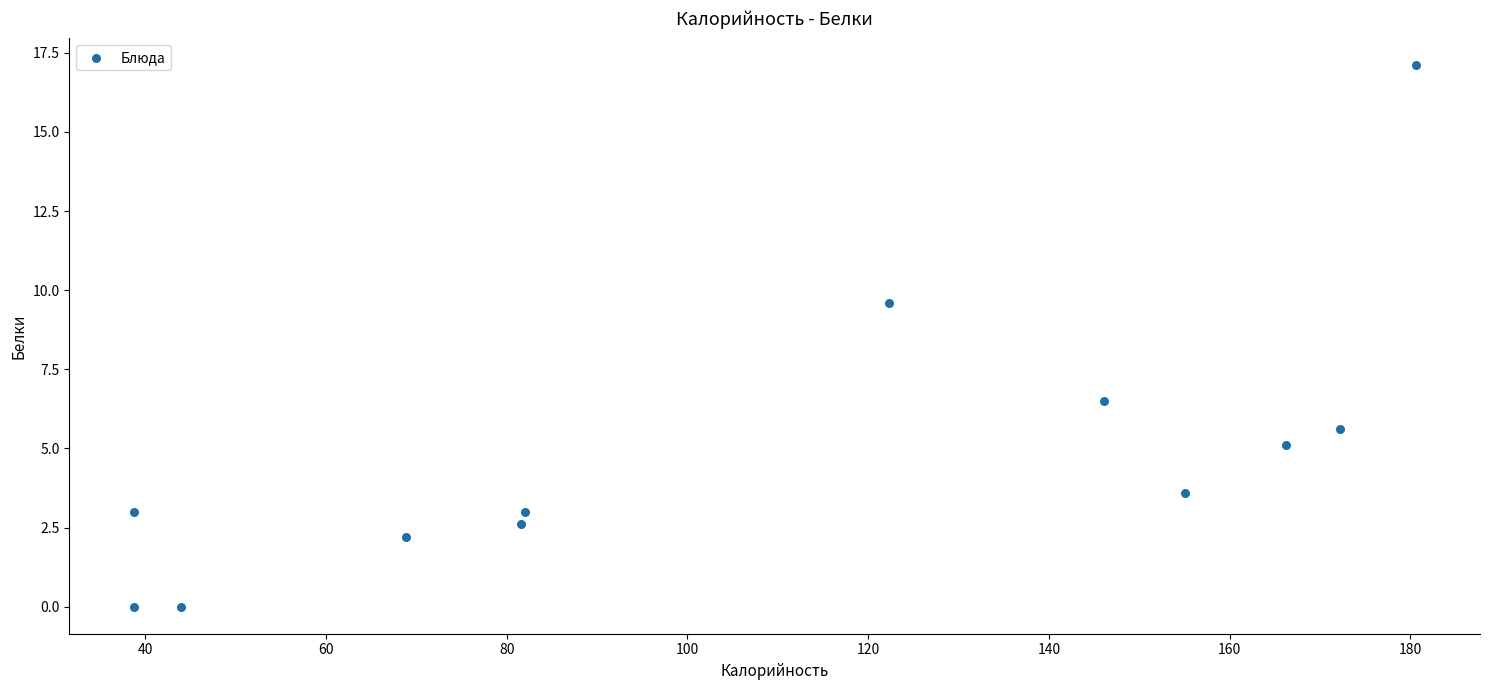

What is the range of X values (max minus min)?

141.9